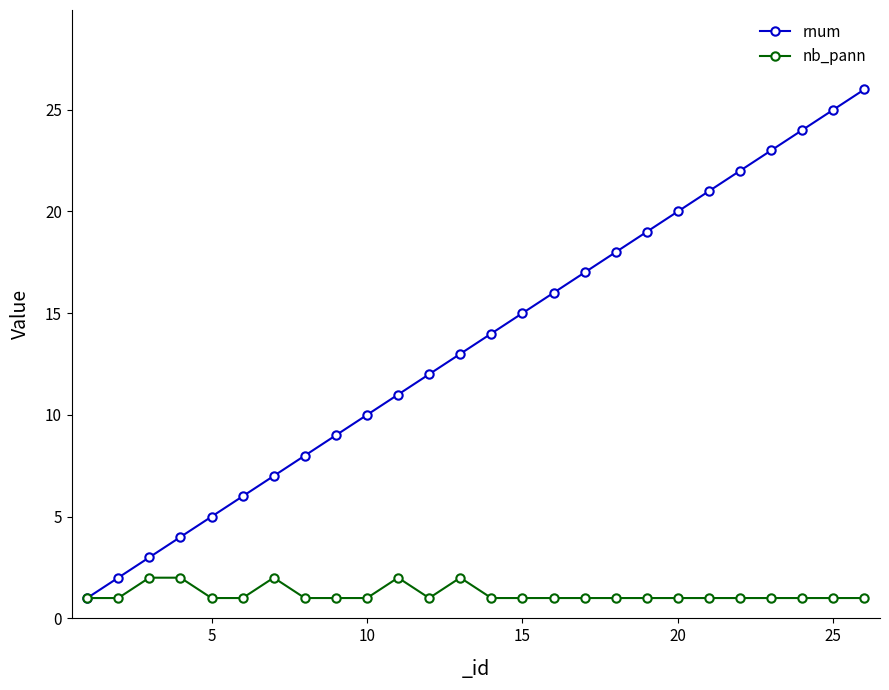

True or false: rnum has more than 2 interior local peaks.

False